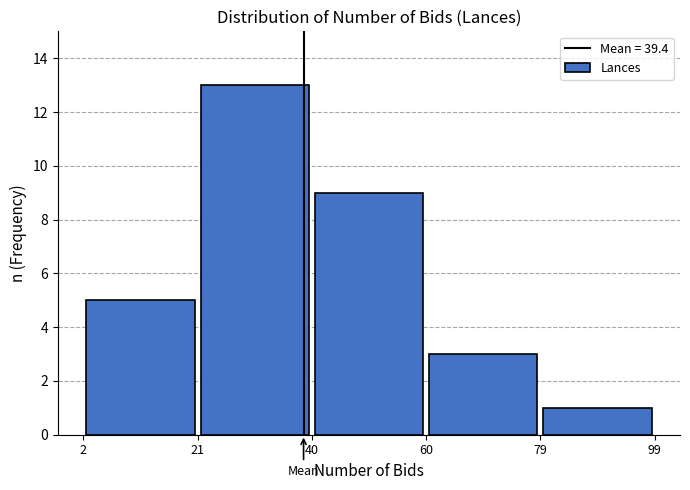

What is the height of the bar covering 60 to 79 on the x-axis? The values are not printed on the chart, so give them approximately, as read against the axis.

3